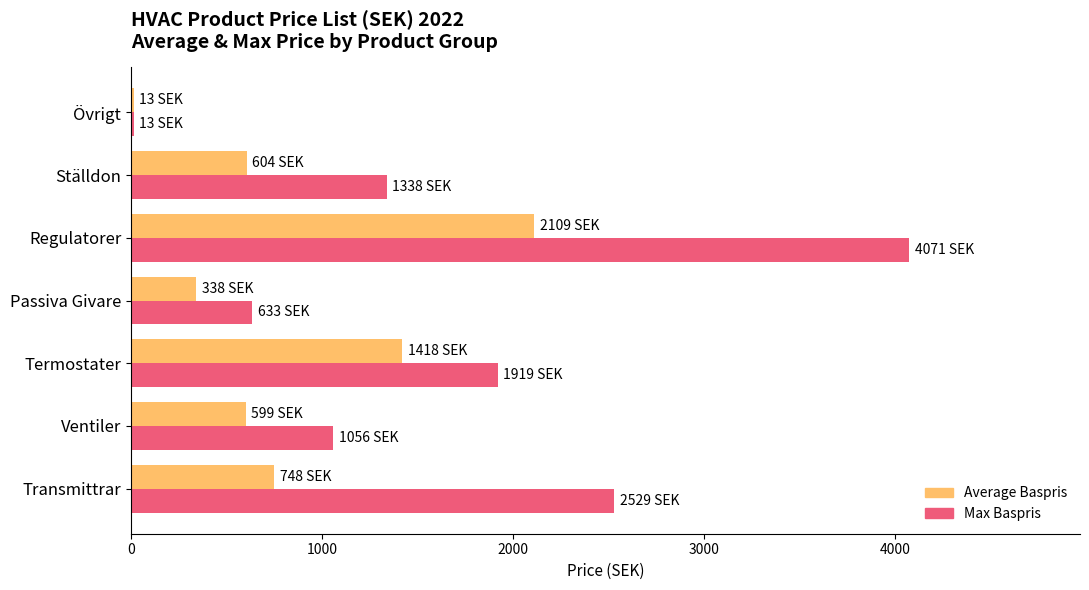

At which category is the sum across all series the highest?

Regulatorer